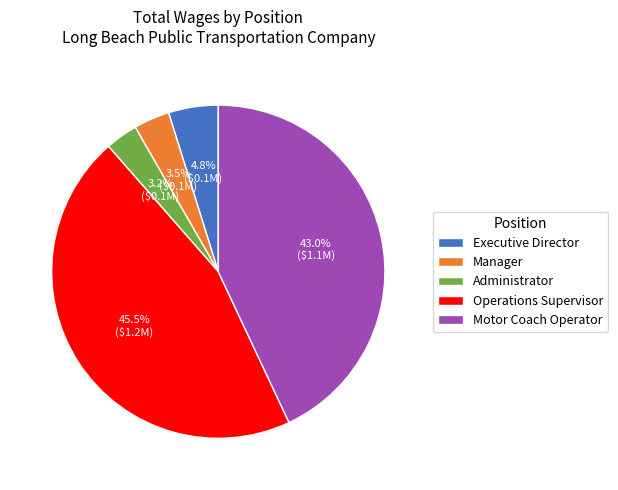

Is Executive Director the majority of the pie?

No